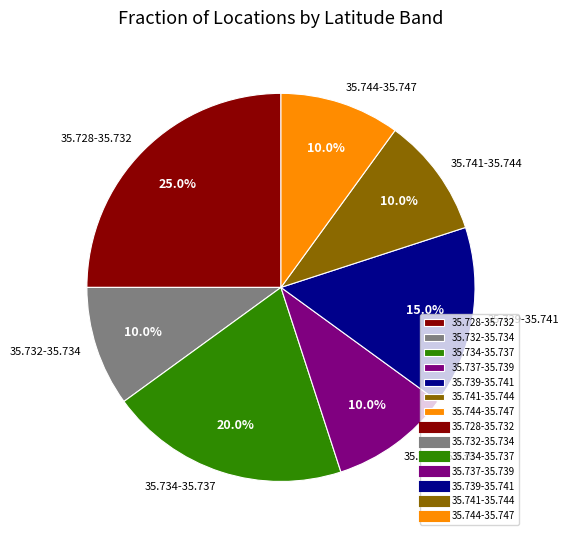

Does any single category account for the majority?

No